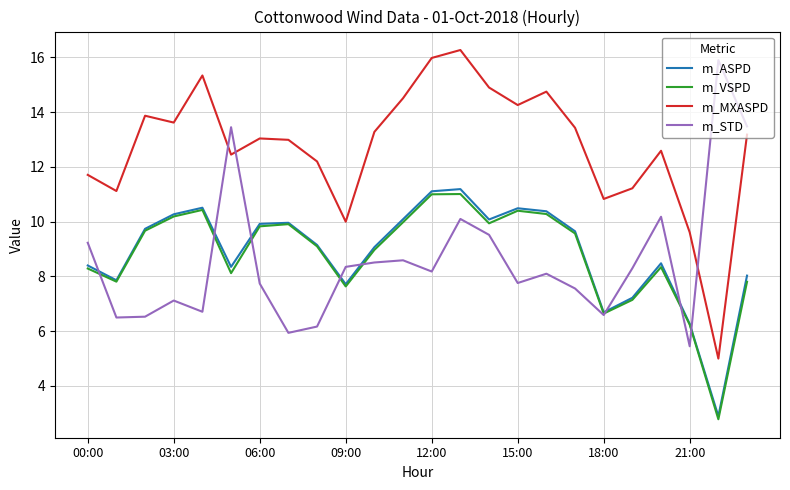

Which series has the largest total across all categories?

m_MXASPD